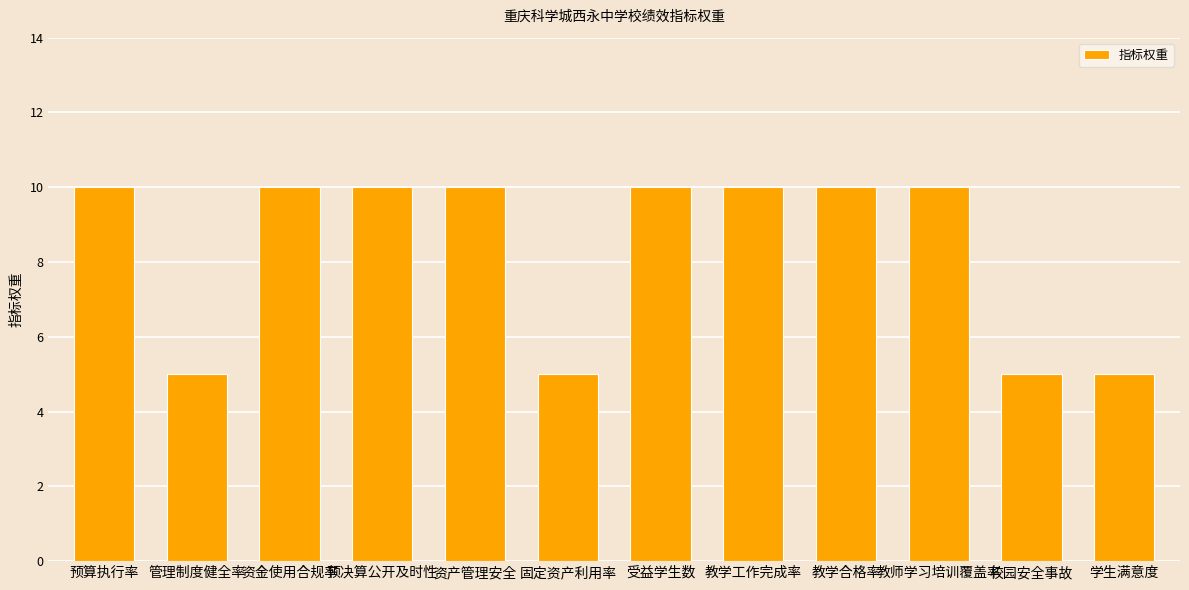

True or false: the data shows 10 at 预决算公开及时性.

True